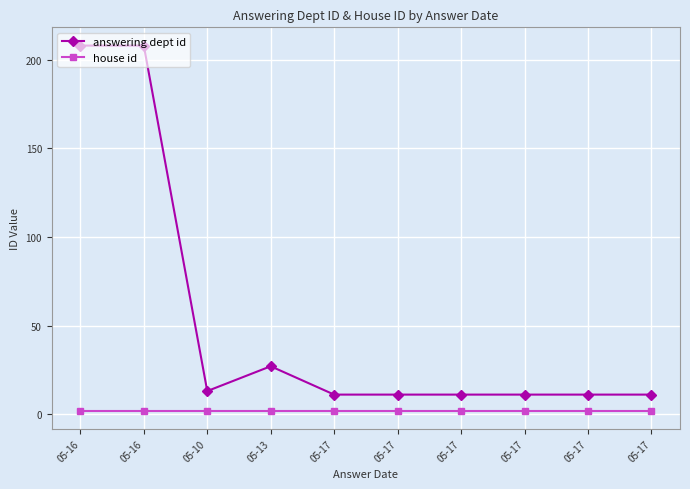

At which category is the sum across all series the highest?

05-16